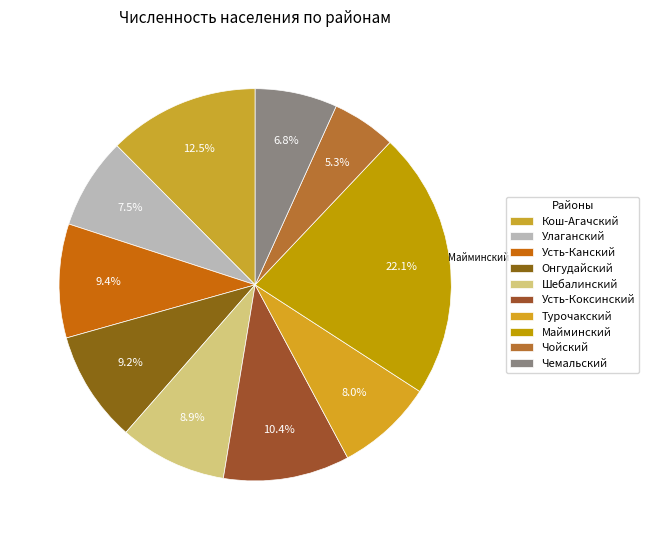

Count the number of slices in the pie.

10